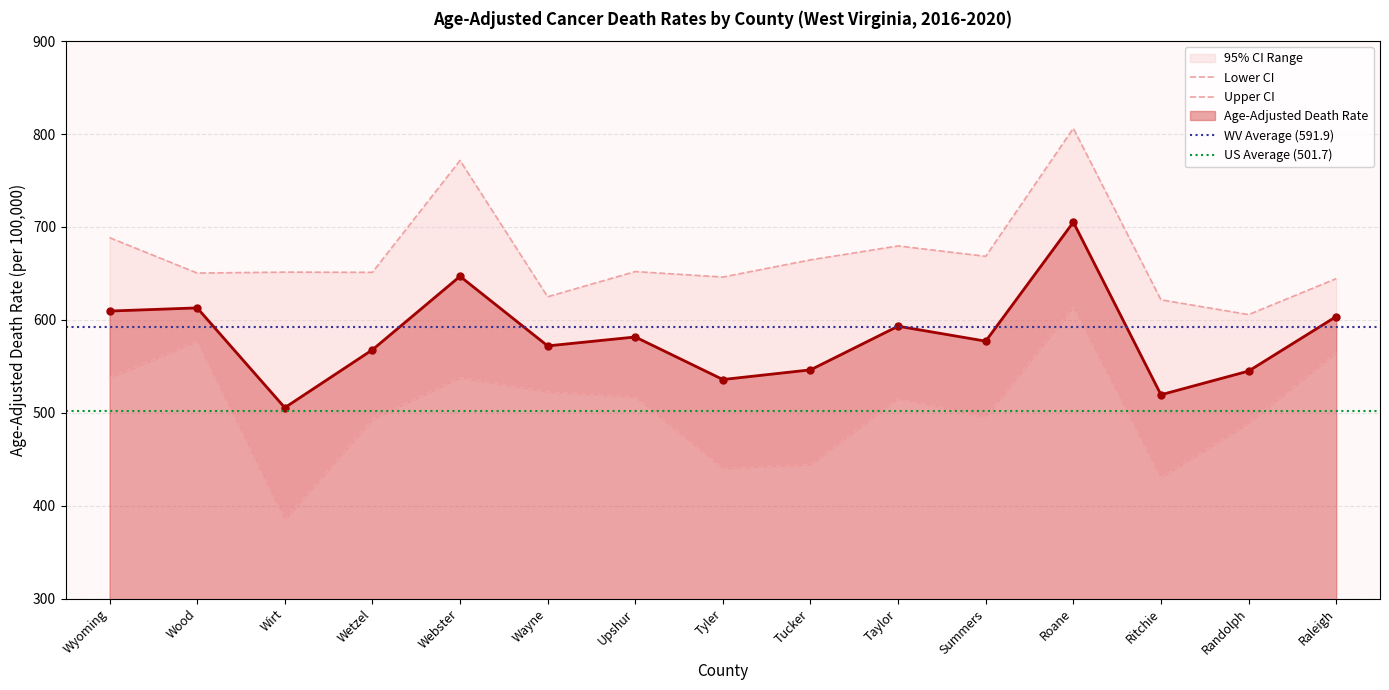

Where is the first local maximum for Upper CI?

Wirt